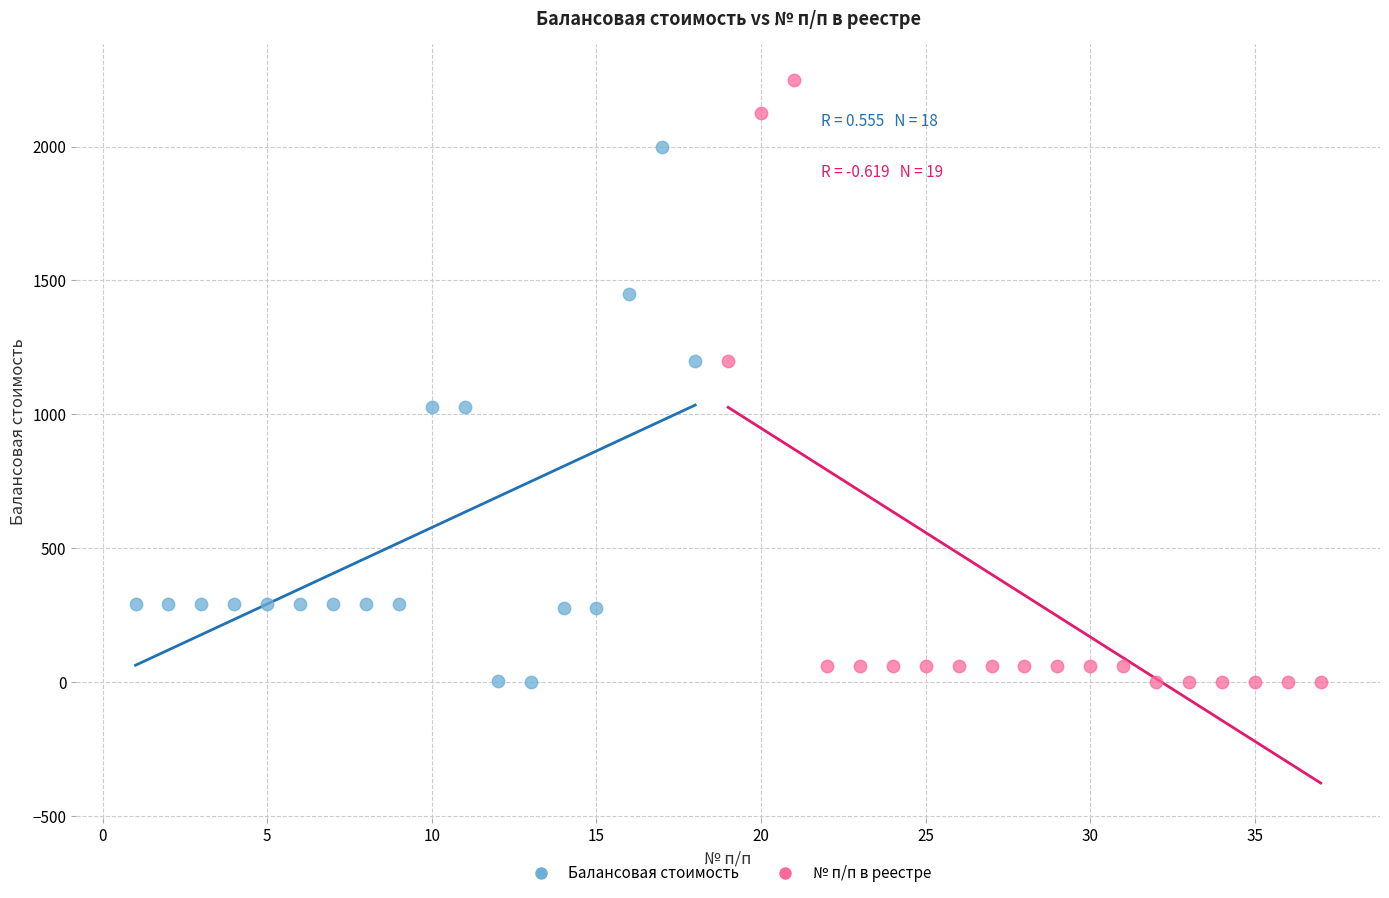

Which series contains the highest Y value?

№ п/п в реестре